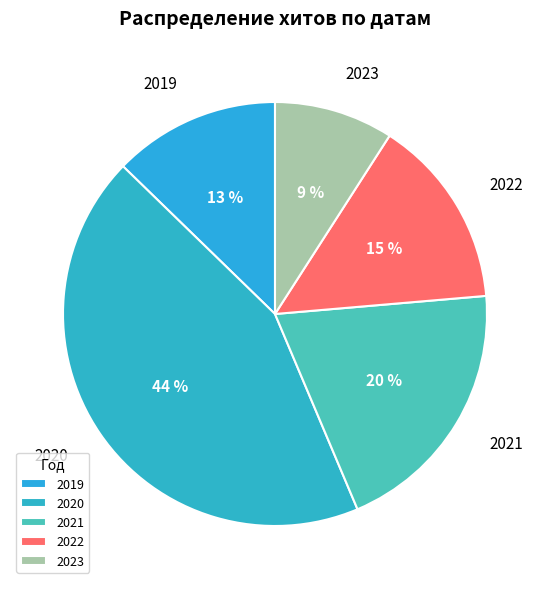

To the nearest percent, what is the average slice percentage?

20%